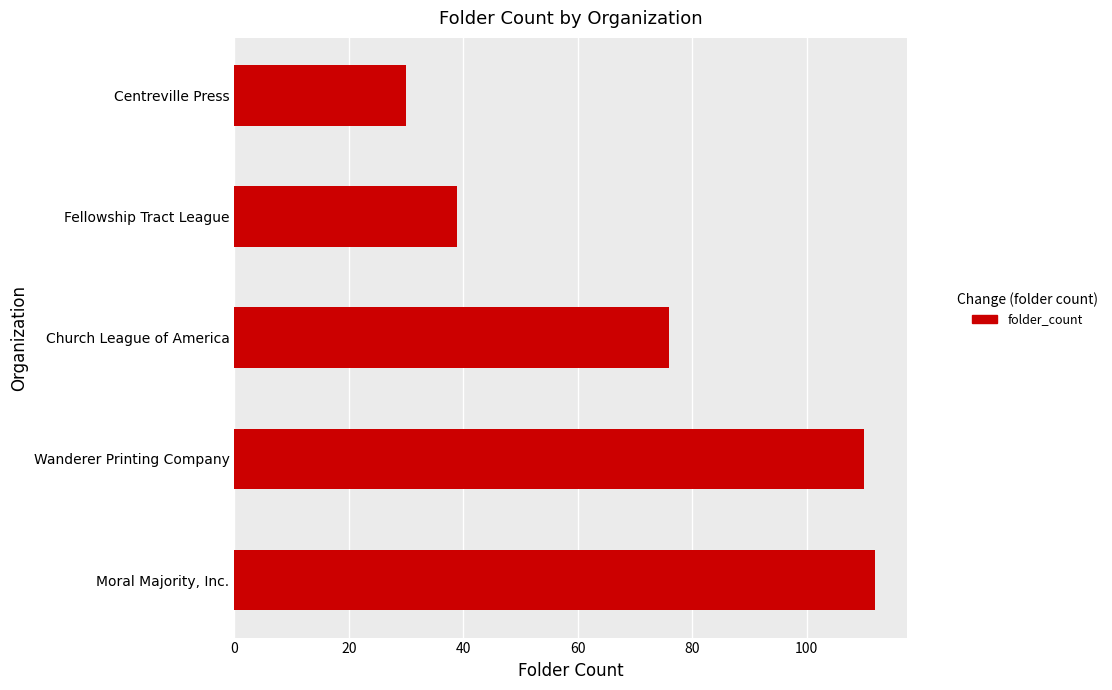

List the labels in order of value, smallest first.

Centreville Press, Fellowship Tract League, Church League of America, Wanderer Printing Company, Moral Majority, Inc.